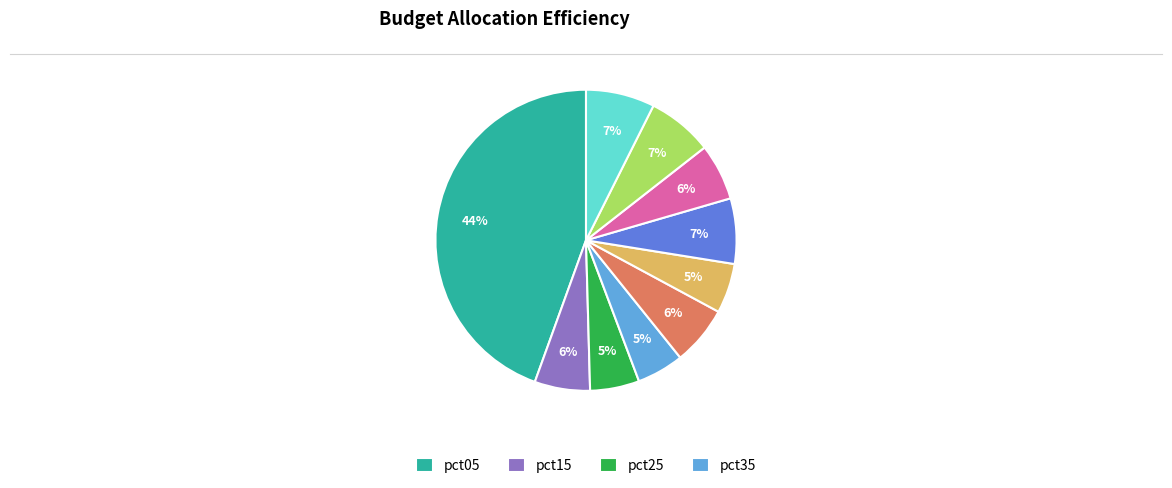

To the nearest percent, what is the average slice percentage?

10%